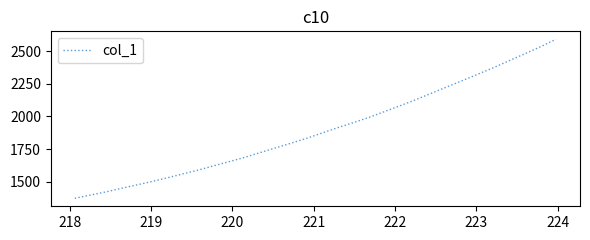

What is the difference between the maximum and minimum values?

1218.1